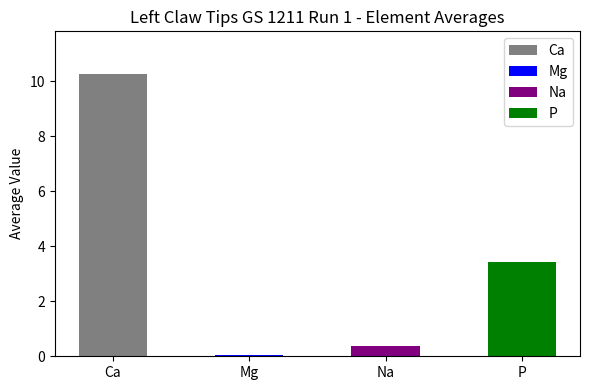

How many categories are shown in the chart?

4